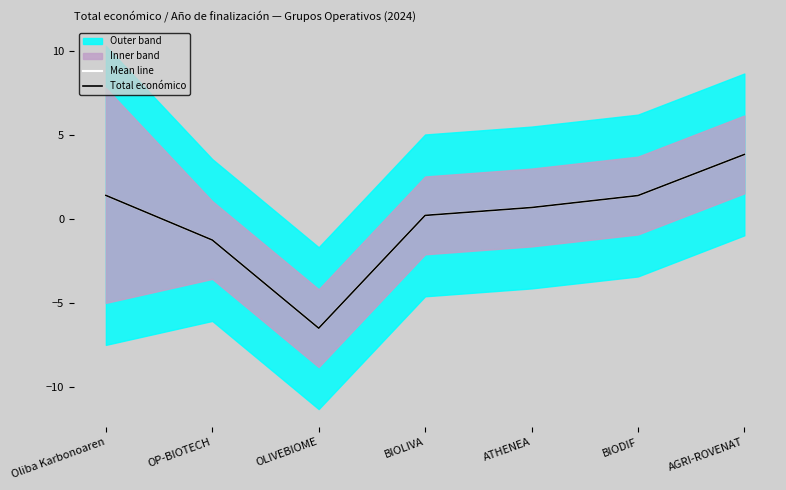

In Mean line, how many points are lower than both neighbors (excluding endpoints)?

1